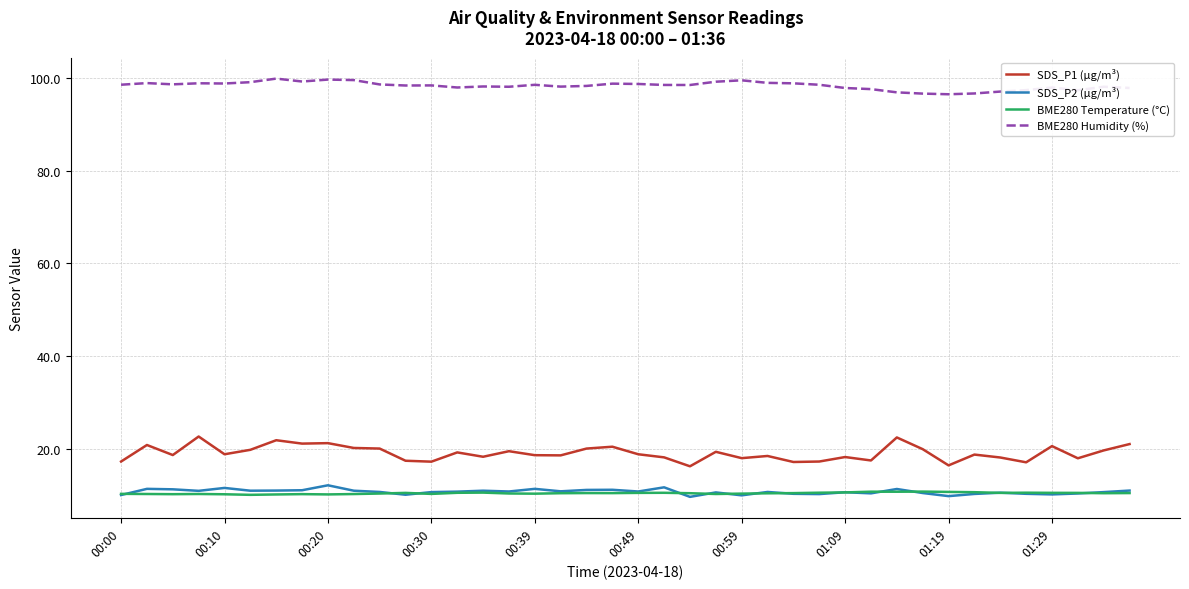

What is the smallest value displayed?

9.6